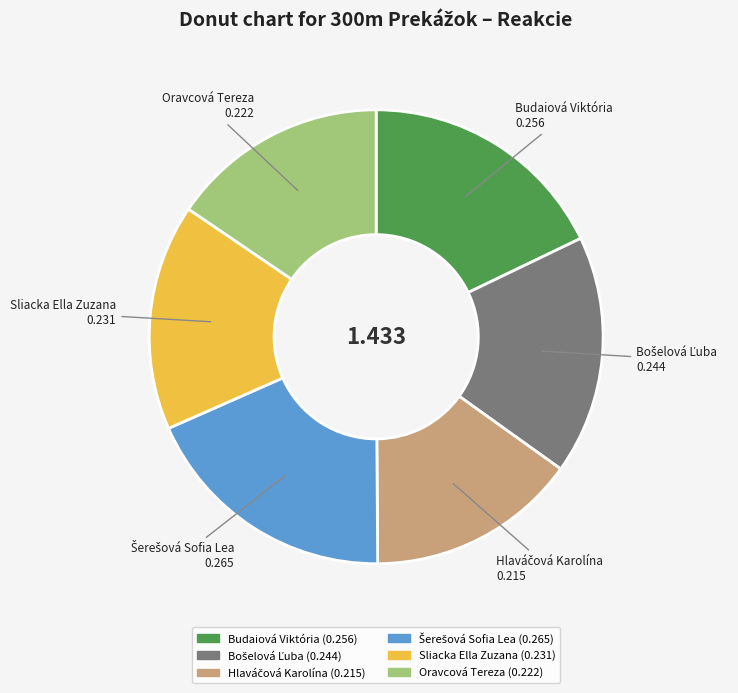

How many segments does this pie chart have?

6